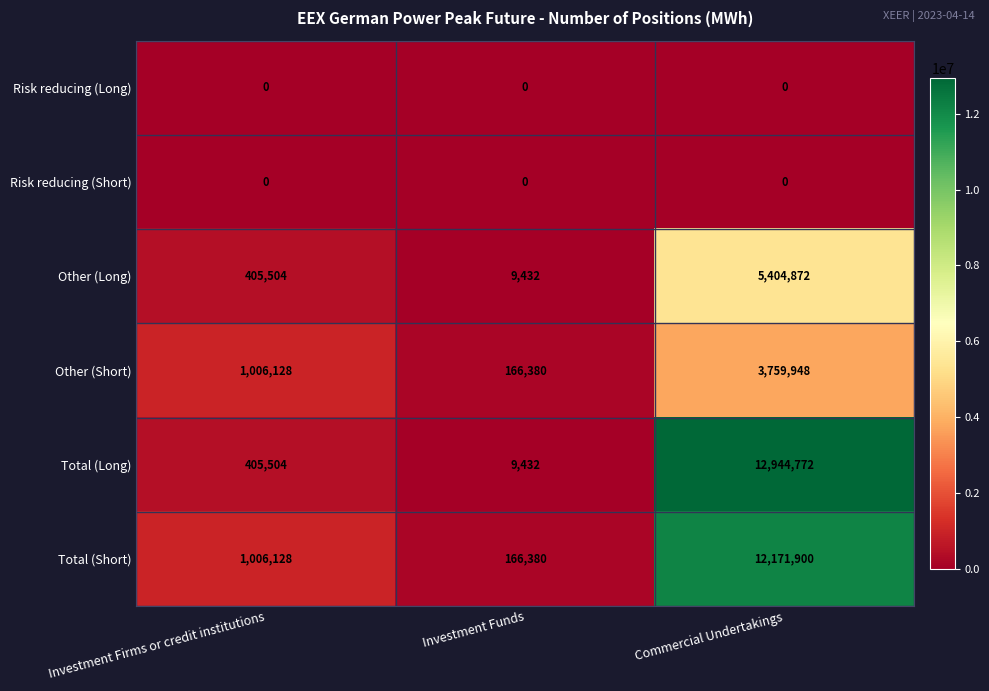

Which label corresponds to the largest value in the chart?

Commercial Undertakings